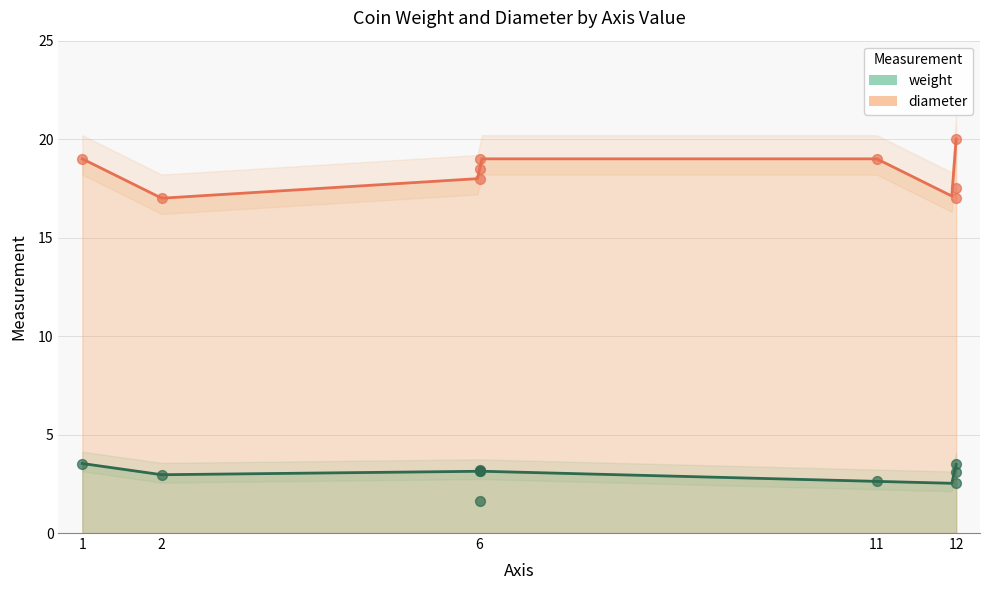

What is the change in value from 6 to 11?

+1.0